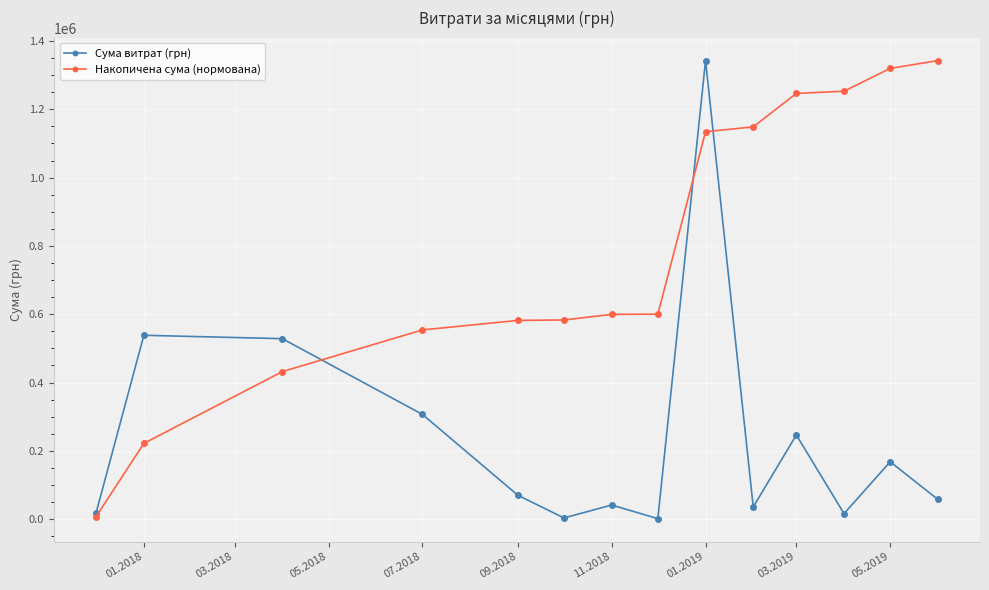

Is this an area chart (filled region under the line)?

No